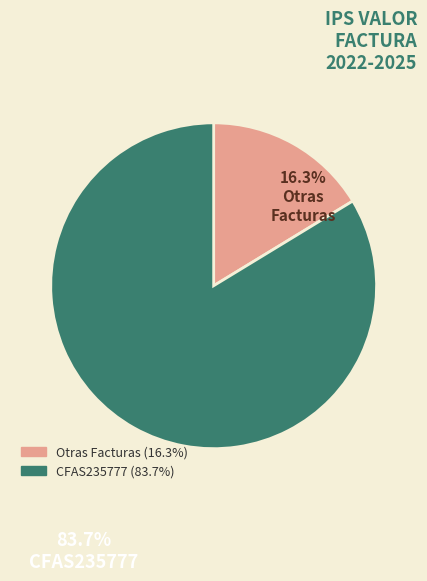

Is there a majority slice in this chart?

Yes